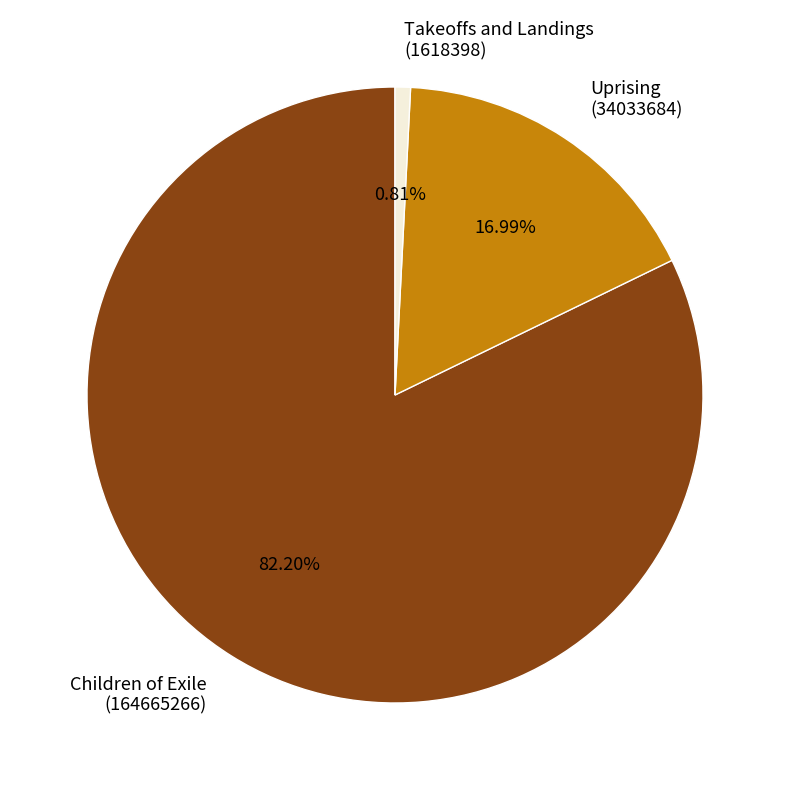

Between Uprising (34033684) and Children of Exile (164665266), which is larger?

Children of Exile (164665266)